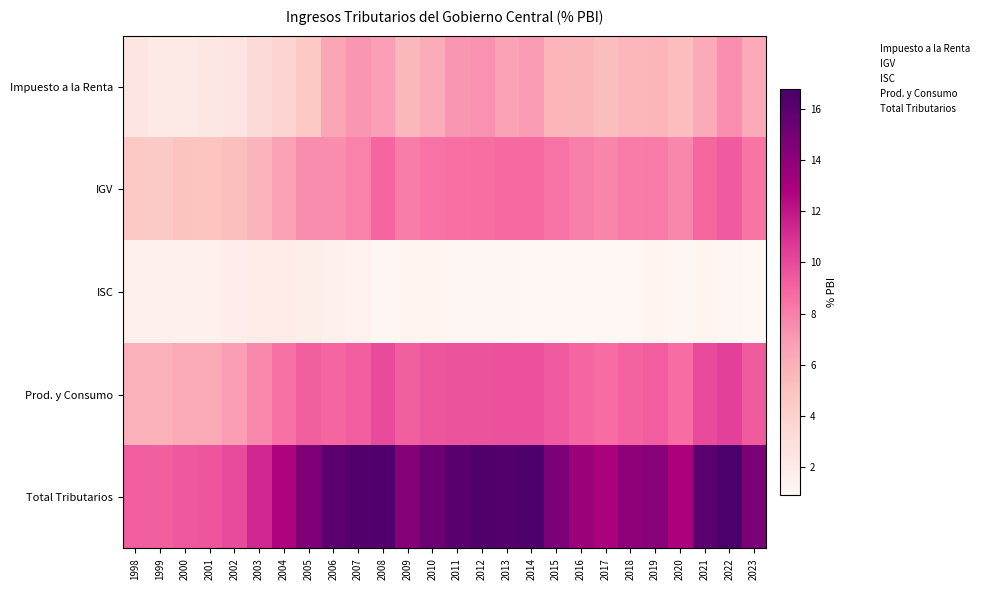

Reading left to right, list all the values displayed in this chart.

Impuesto a la Renta: 1998=2.4	1999=2.1	2000=2.1	2001=2.3	2002=2.5	2003=3.3	2004=3.7	2005=4.6	2006=6.4	2007=7.1	2008=6.8	2009=5.5	2010=6.1	2011=7.1	2012=7.3	2013=6.7	2014=7.0	2015=5.7	2016=5.6	2017=5.2	2018=5.6	2019=5.7	2020=5.3	2021=6.3	2022=7.4	2023=6.3
IGV: 1998=4.5	1999=4.5	2000=4.9	2001=4.8	2002=5.2	2003=5.8	2004=6.6	2005=7.5	2006=7.5	2007=7.9	2008=8.9	2009=8.1	2010=8.4	2011=8.6	2012=8.6	2013=8.7	2014=8.7	2015=8.4	2016=8.0	2017=7.8	2018=8.1	2019=8.2	2020=7.7	2021=8.9	2022=9.4	2023=8.4
ISC: 1998=1.4	1999=1.4	2000=1.4	2001=1.5	2002=1.7	2003=1.9	2004=1.8	2005=1.7	2006=1.4	2007=1.3	2008=1.0	2009=1.1	2010=1.1	2011=1.0	2012=1.0	2013=1.0	2014=0.9	2015=0.9	2016=0.9	2017=0.9	2018=0.9	2019=1.1	2020=1.0	2021=1.0	2022=1.0	2023=0.9
Prod. y Consumo: 1998=5.9	1999=5.9	2000=6.3	2001=6.3	2002=6.9	2003=7.7	2004=8.5	2005=9.2	2006=9.0	2007=9.3	2008=9.9	2009=9.2	2010=9.6	2011=9.6	2012=9.6	2013=9.8	2014=9.7	2015=9.4	2016=8.9	2017=8.7	2018=9.1	2019=9.3	2020=8.7	2021=9.9	2022=10.4	2023=9.3
Total Tributarios: 1998=9.2	1999=9.2	2000=9.4	2001=9.5	2002=9.9	2003=11.3	2004=12.7	2005=14.5	2006=16.0	2007=16.4	2008=16.4	2009=14.4	2010=15.3	2011=16.1	2012=16.5	2013=16.3	2014=16.6	2015=14.8	2016=13.5	2017=12.9	2018=14.0	2019=14.3	2020=12.9	2021=15.9	2022=16.8	2023=14.7